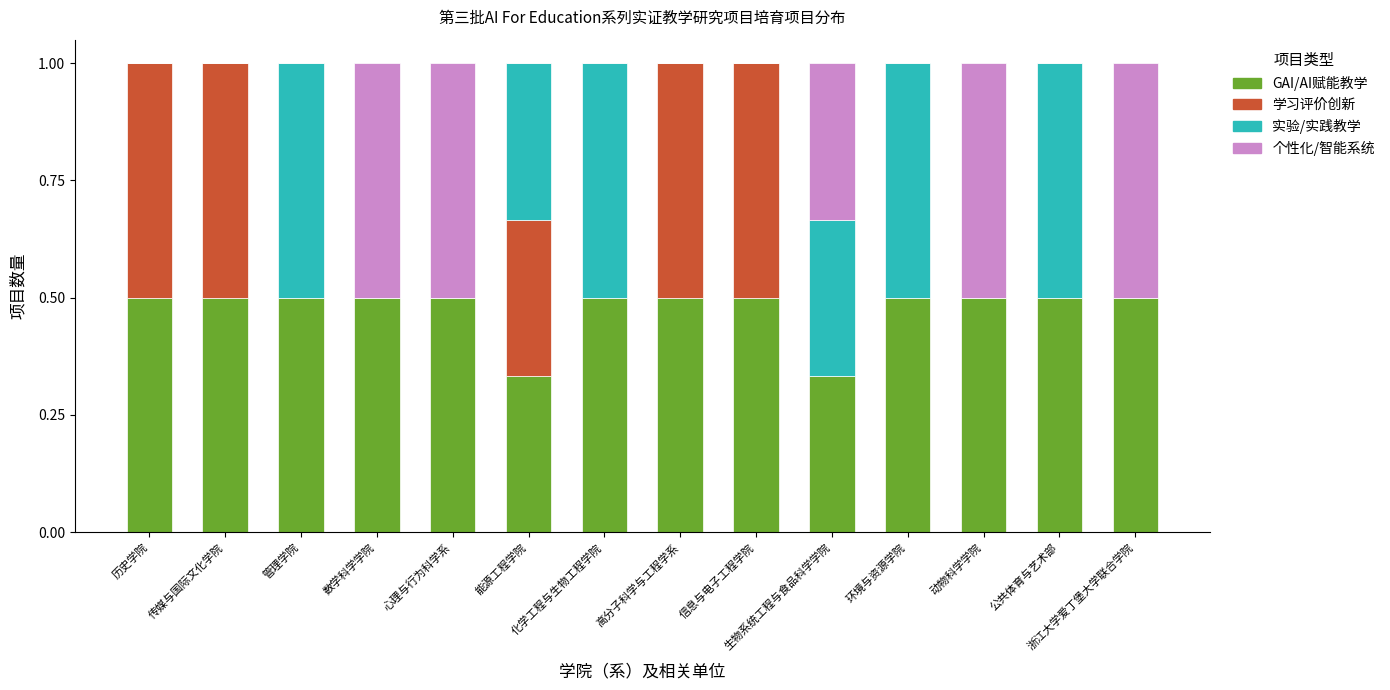

What is the highest value of the GAI/AI赋能教学 series?

0.5